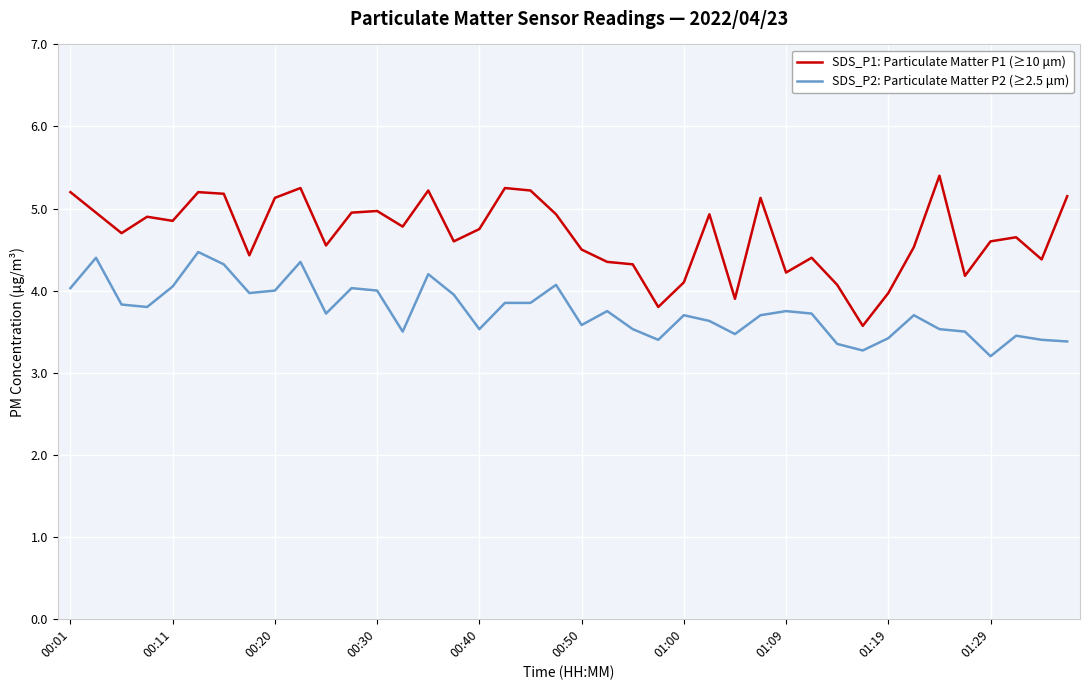

List the series in order of their peak value, highest first.

SDS_P1: Particulate Matter P1 (≥10 μm), SDS_P2: Particulate Matter P2 (≥2.5 μm)